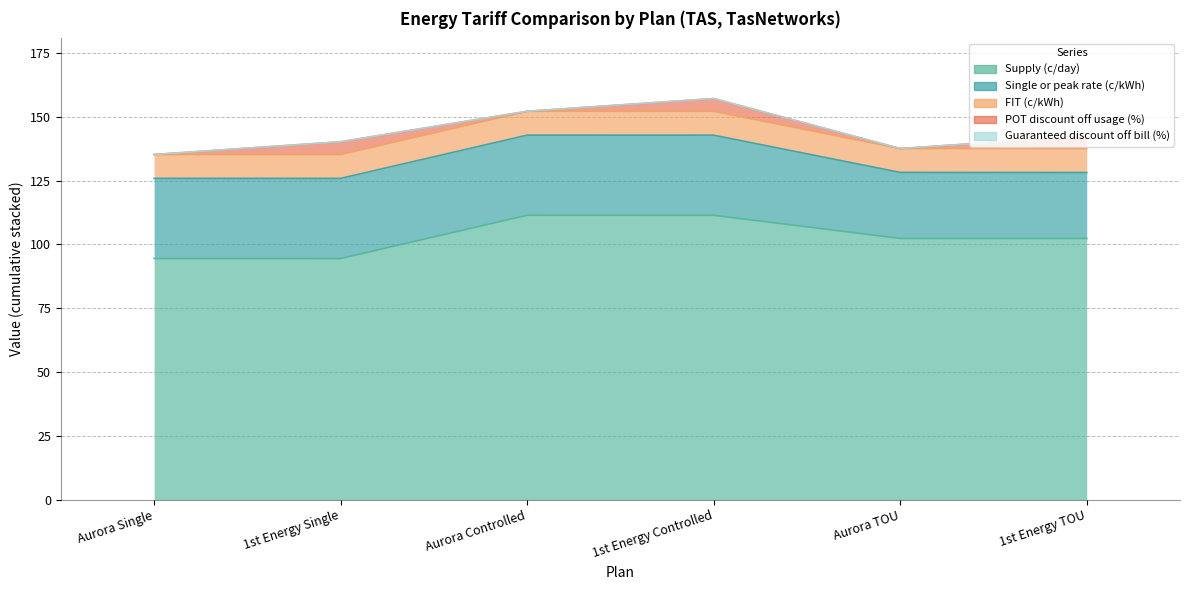

True or false: FIT (c/kWh) and POT discount off usage (%) intersect in this chart.

False